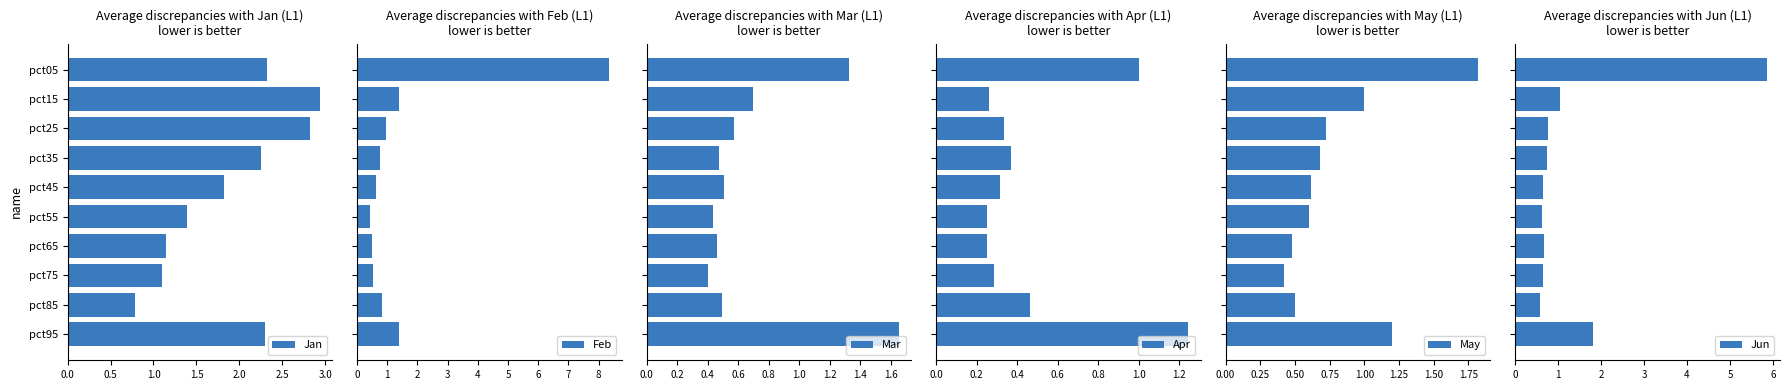

Which series has the largest total across all categories?

Jan